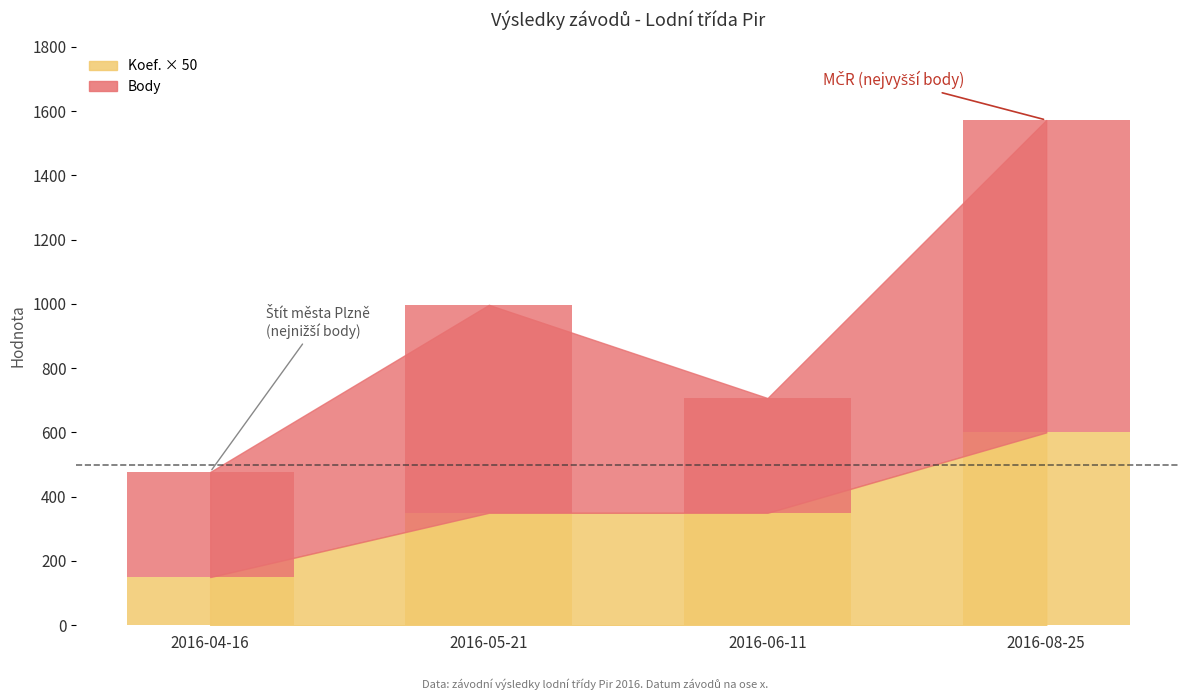

What is the average value of the Koef. series?

362